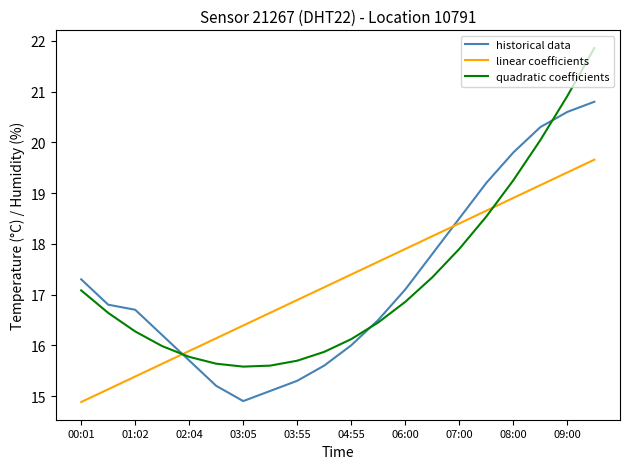

How many lines are shown in the chart?

3